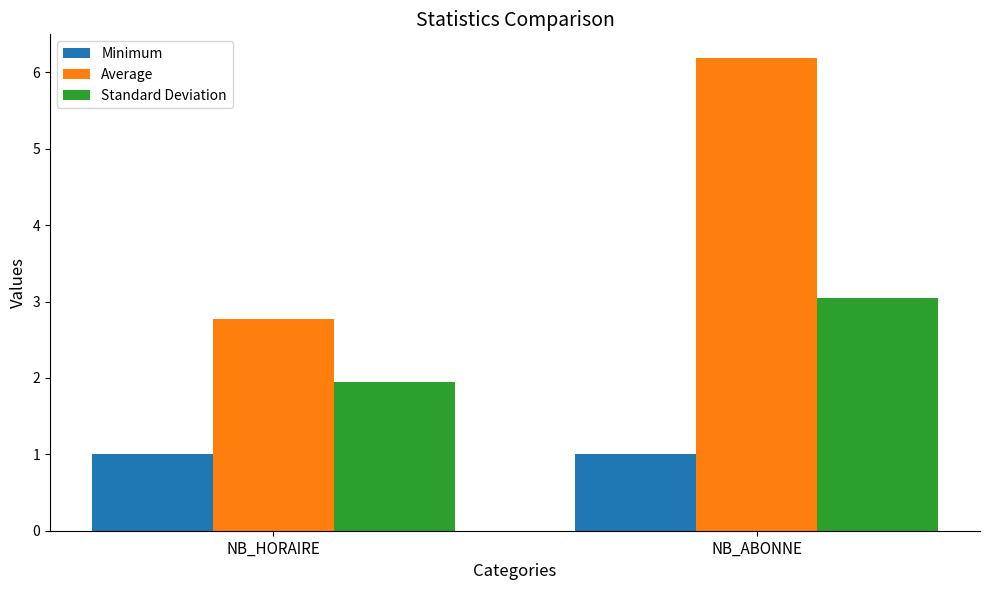

List the labels in order of Average value, smallest first.

NB_HORAIRE, NB_ABONNE